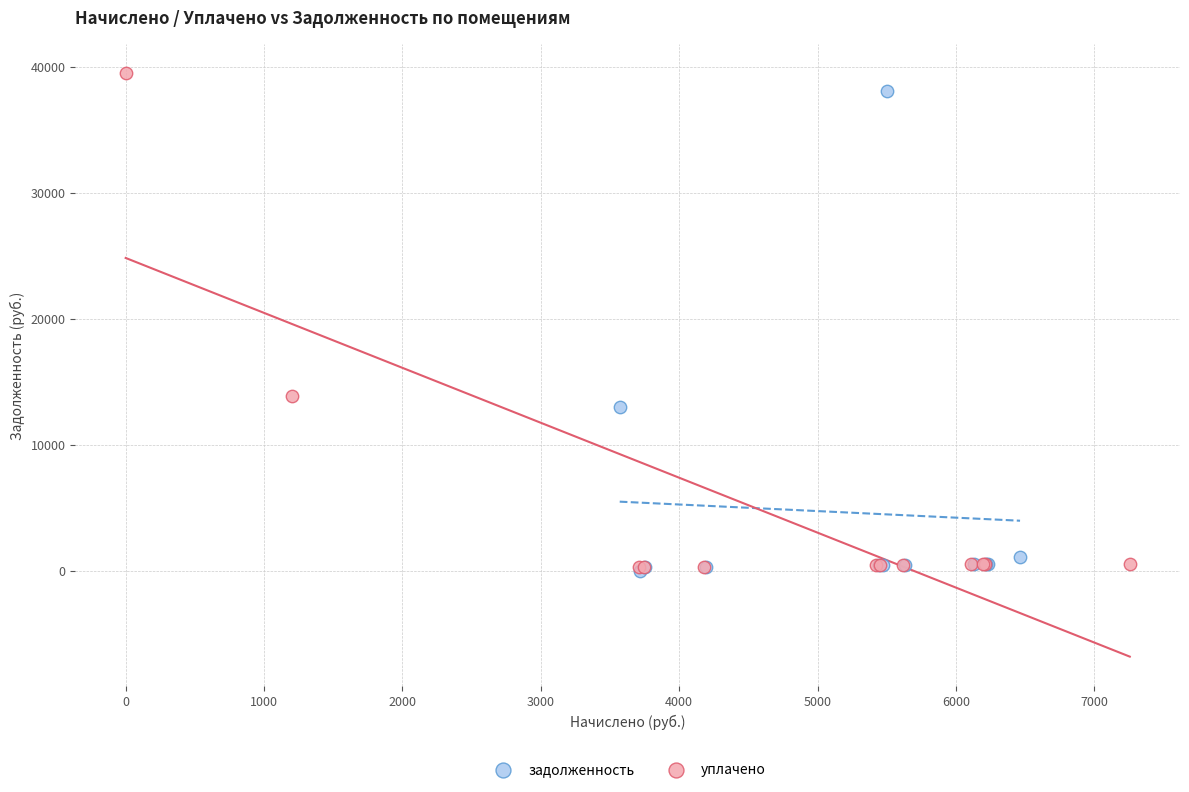

Which series has the widest spread of Y values?

уплачено